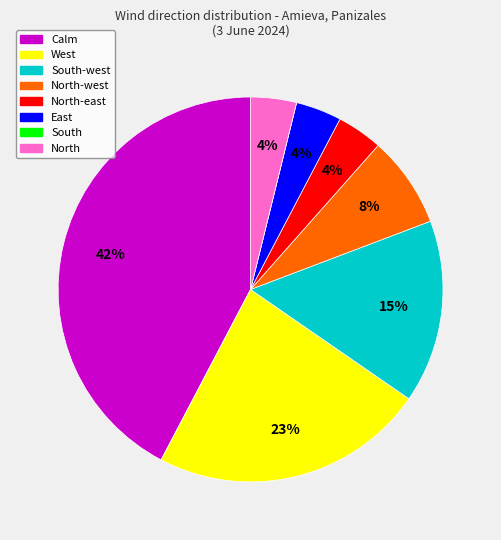

Does any single category account for the majority?

No